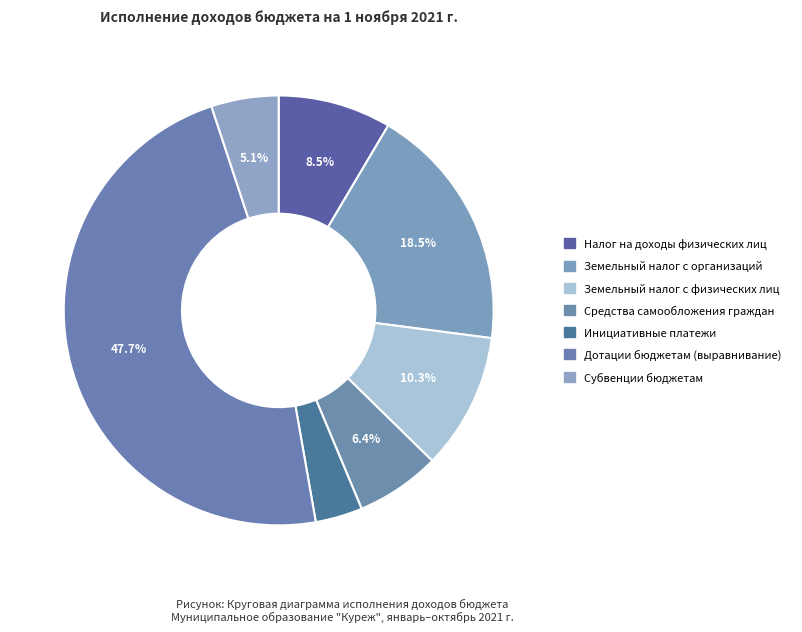

Which slice is the largest?

Дотации бюджетам (выравнивание)